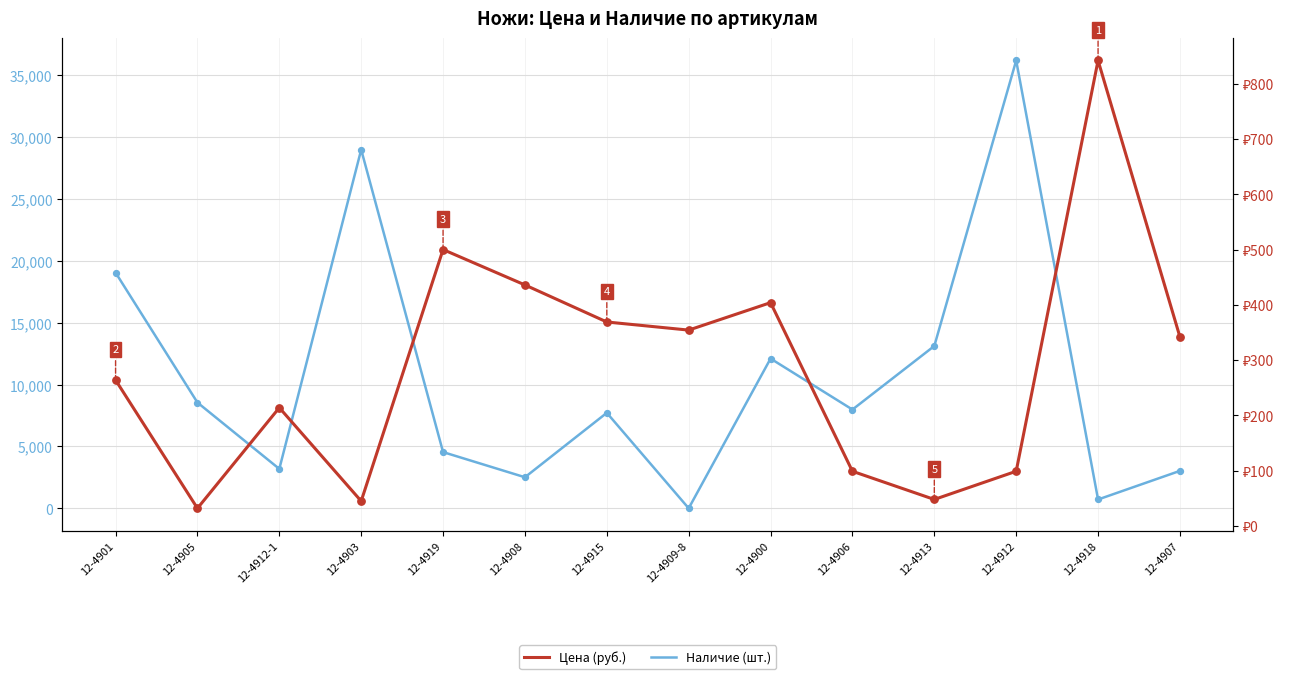

Which series has the largest total across all categories?

Наличие (шт.)